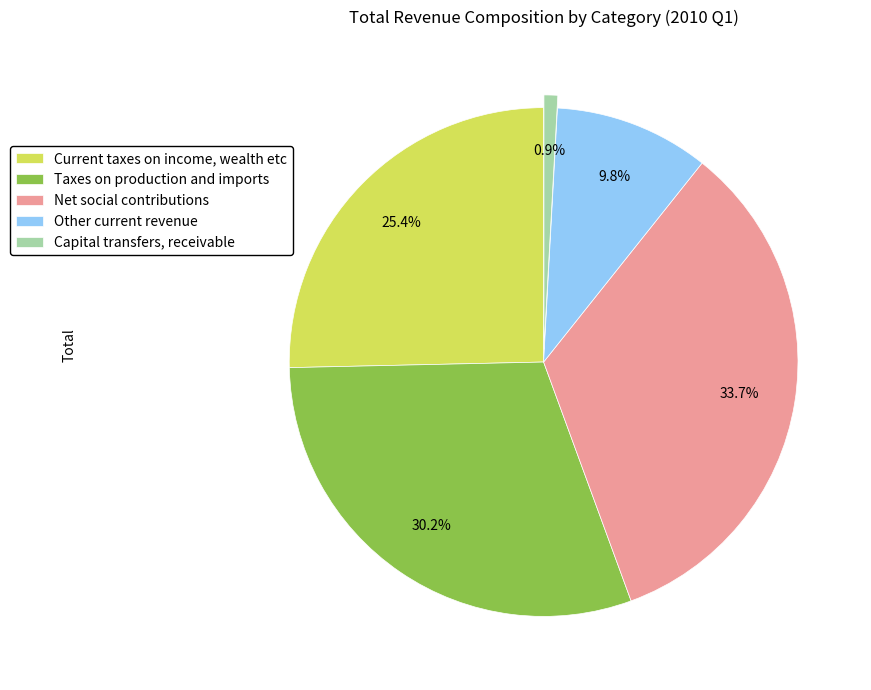

What is the total percentage of Capital transfers, receivable and Other current revenue?

10.7%